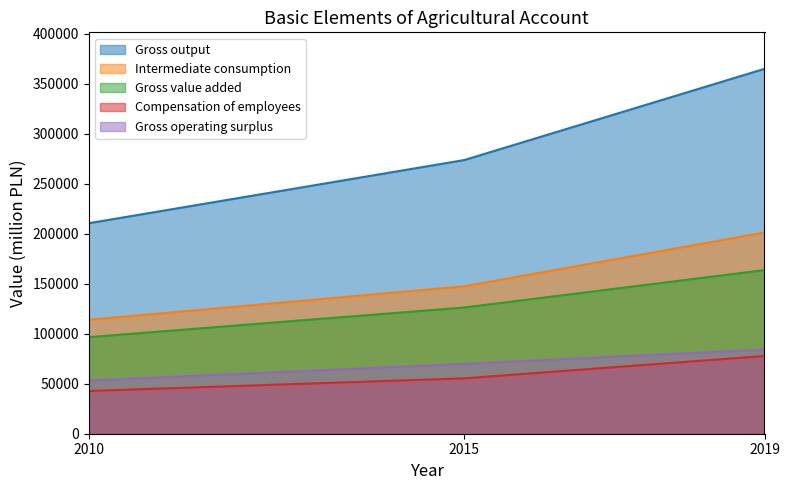

Where does the Intermediate consumption series first go above 147466?

2019